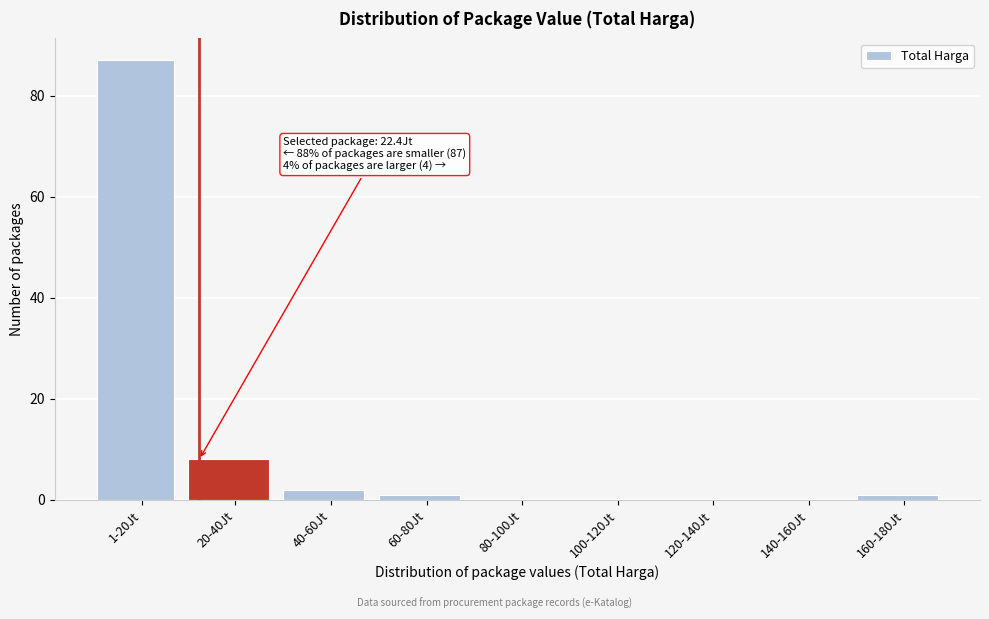

Reading left to right, extract all data points from this chart.

1-20Jt=87	20-40Jt=8	40-60Jt=2	60-80Jt=1	80-100Jt=0	100-120Jt=0	120-140Jt=0	140-160Jt=0	160-180Jt=1